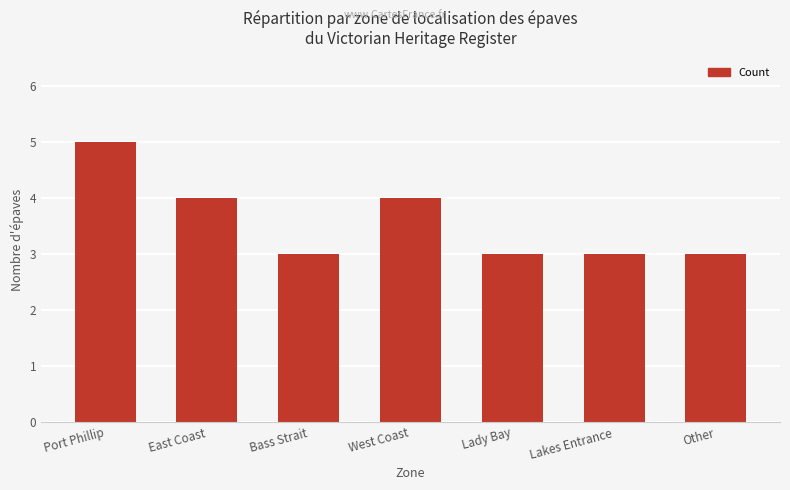

What is the change in value from Bass Strait to West Coast?

+1